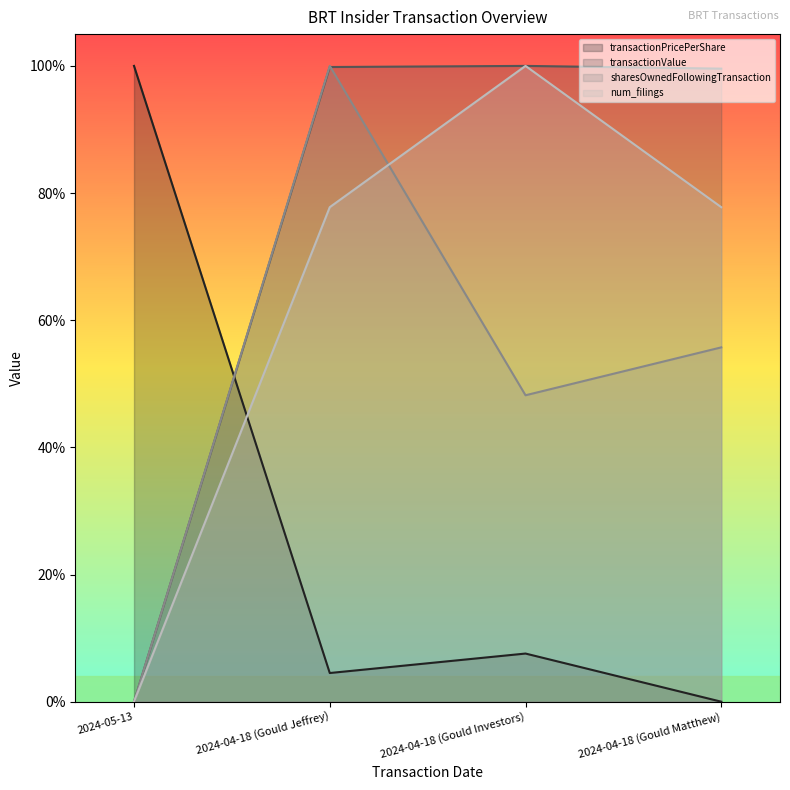

The value of num_filings at 2024-05-13 is 0.6. True or false?

False